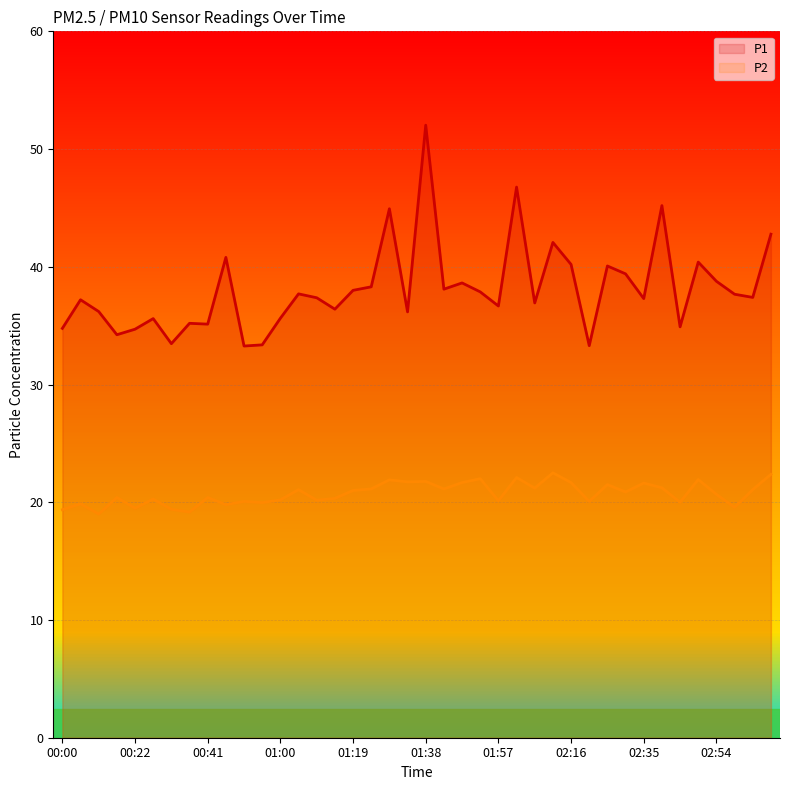

Which series has the widest spread of values?

P1